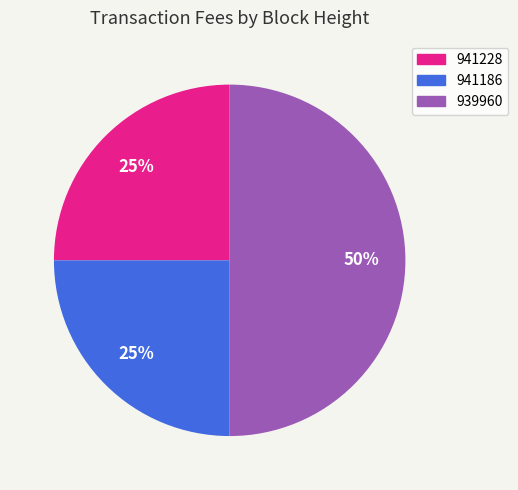

To the nearest percent, what is the combined percentage of 941228 and 941186?

50%